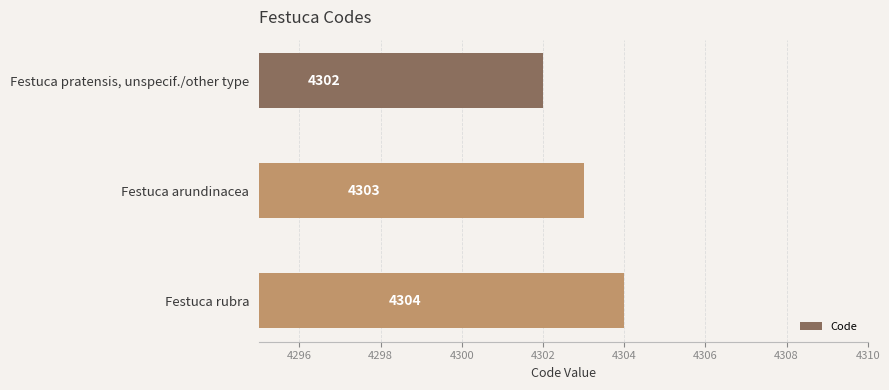

Between Festuca arundinacea and Festuca pratensis, unspecif./other type, which is larger?

Festuca arundinacea